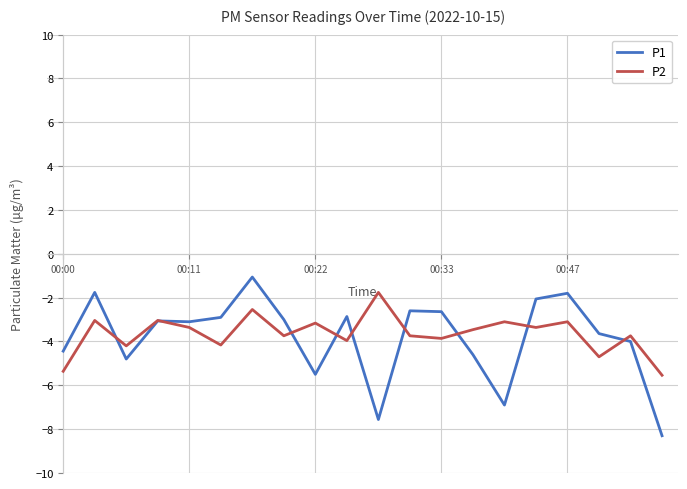

Count the number of data series in this chart.

2